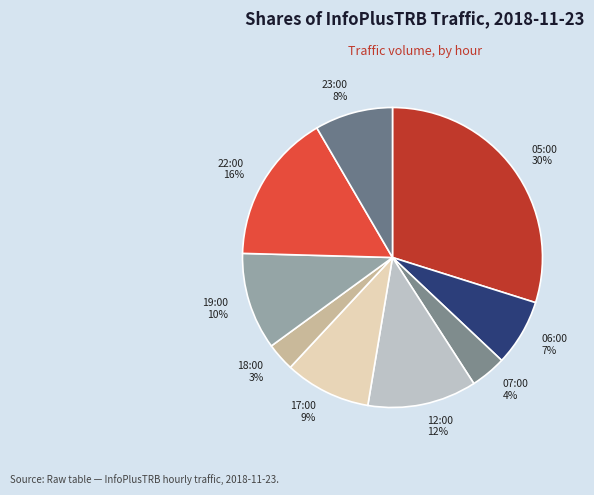

The 06:00 slice represents 7% of the pie. True or false?

True